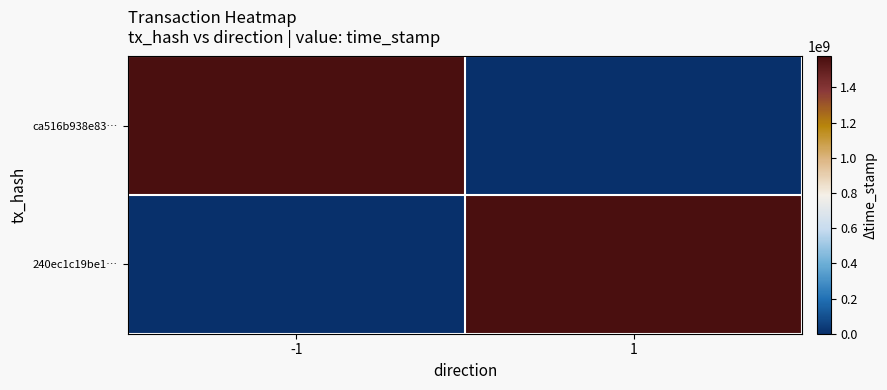

Which series has the largest range (max minus min)?

ca516b938e83…